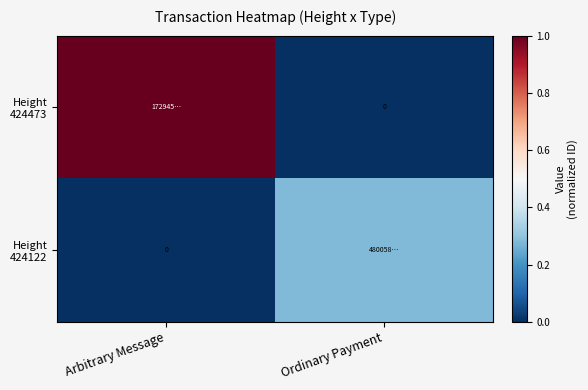

How many data points does each series have?

2